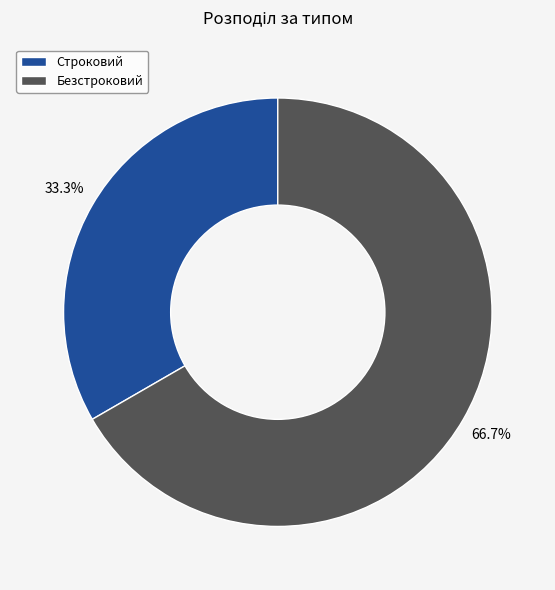

Is there a majority slice in this chart?

Yes